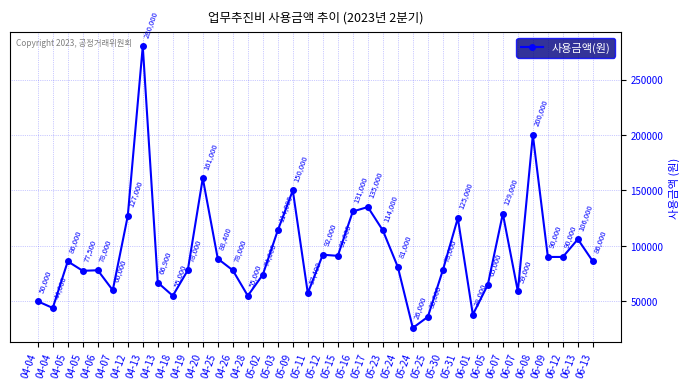

How many lines are shown in the chart?

1